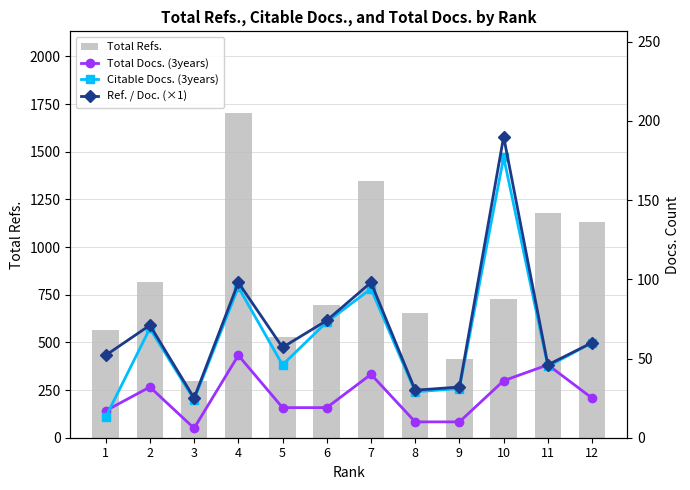

Is the value of Total Docs. (3years) at 11 greater than the value of Ref. / Doc. (×1) at 10?

No